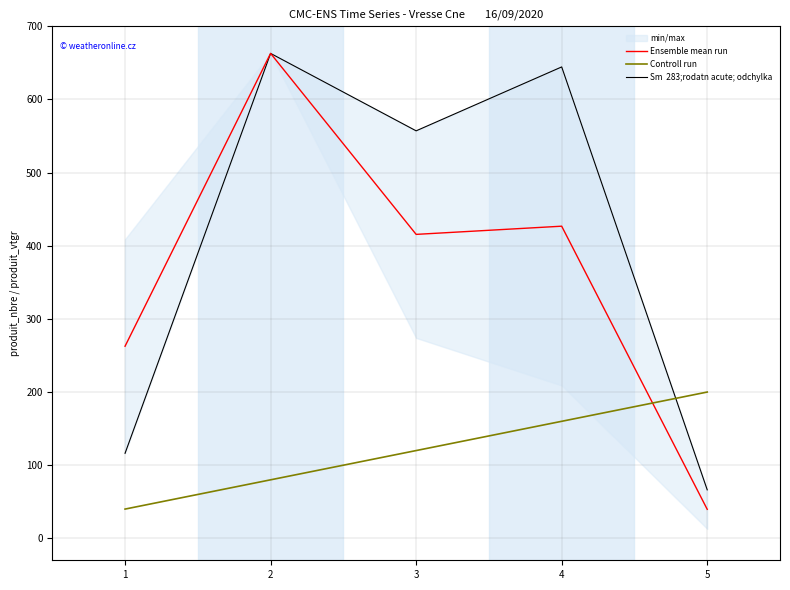

What is the spread (max minus min) of values at 2?

583.0